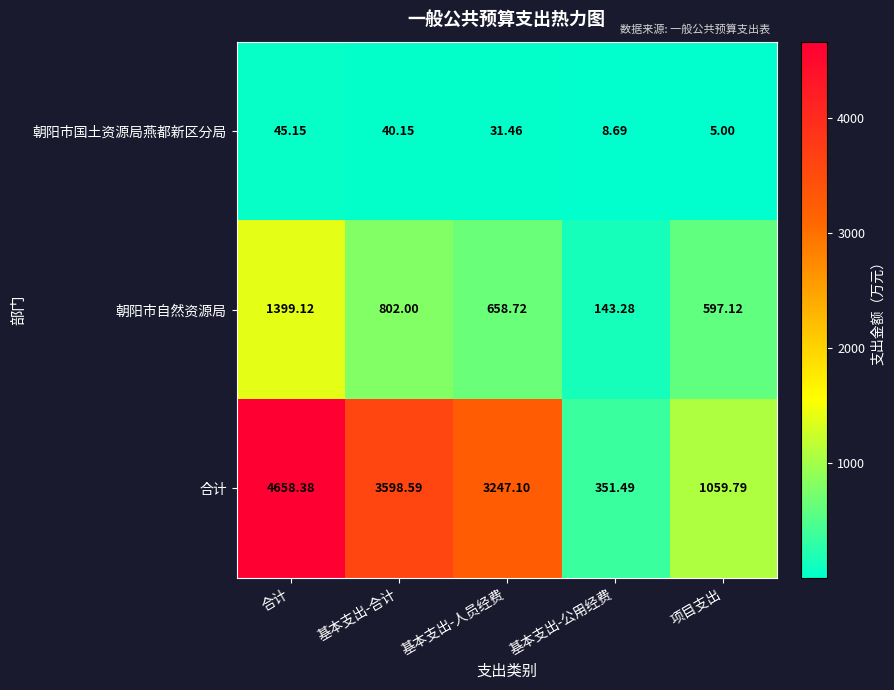

At which label does 朝阳市自然资源局 first exceed 658?

合计